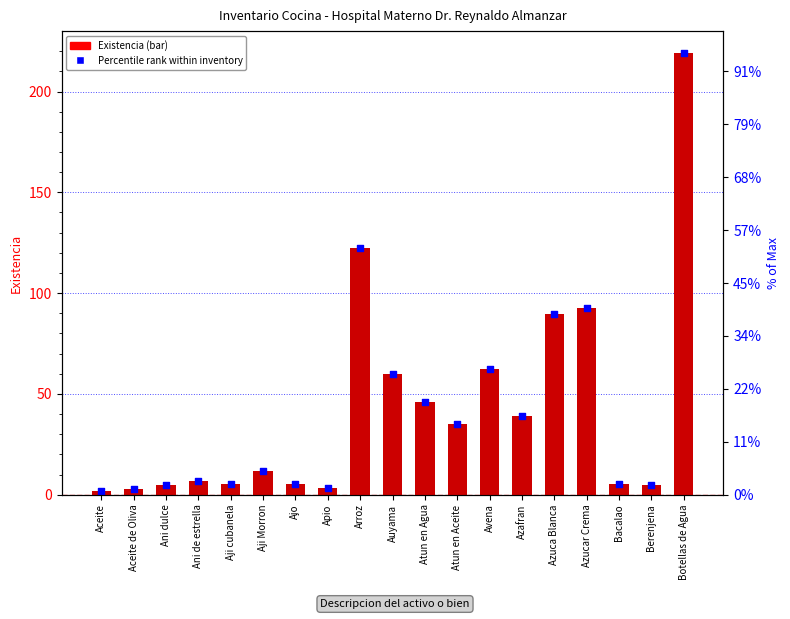

Which series reaches the minimum Y coordinate?

Existencia